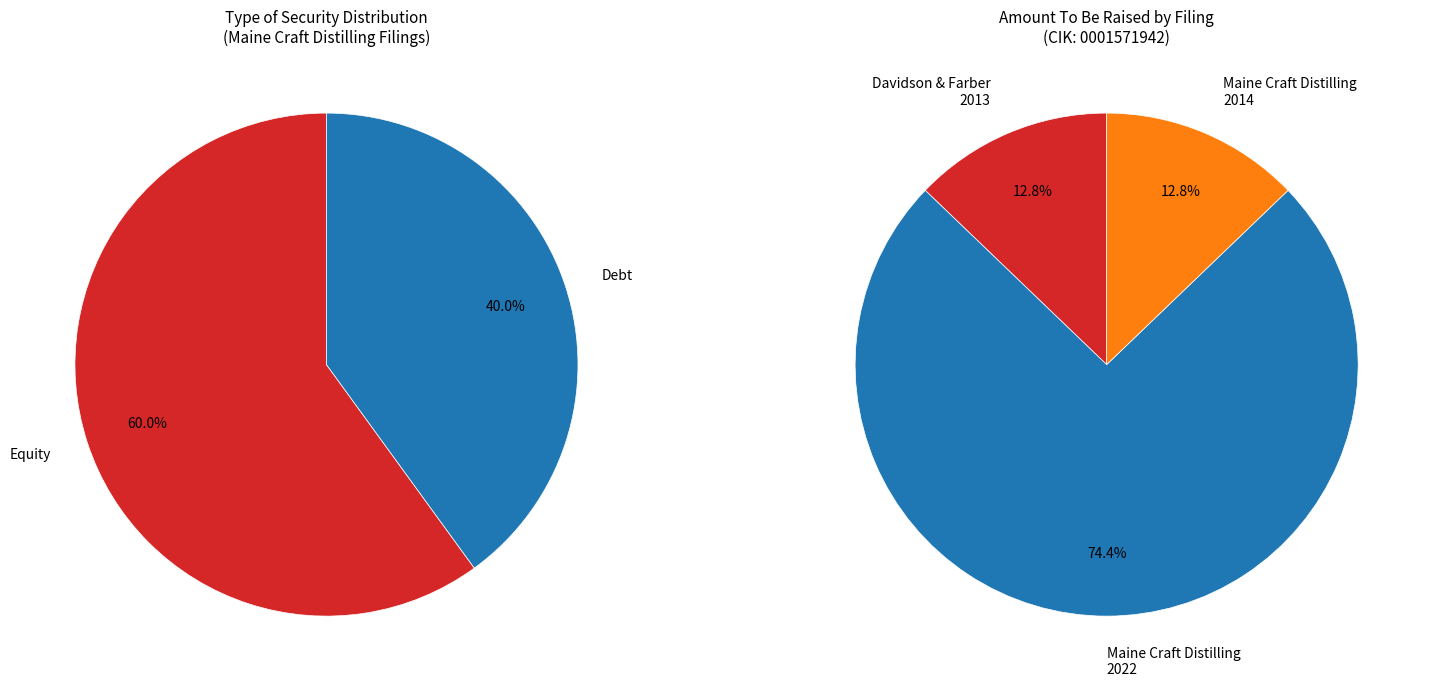

What is the smallest slice in the pie chart?

Davidson & Farber LLC (2013)